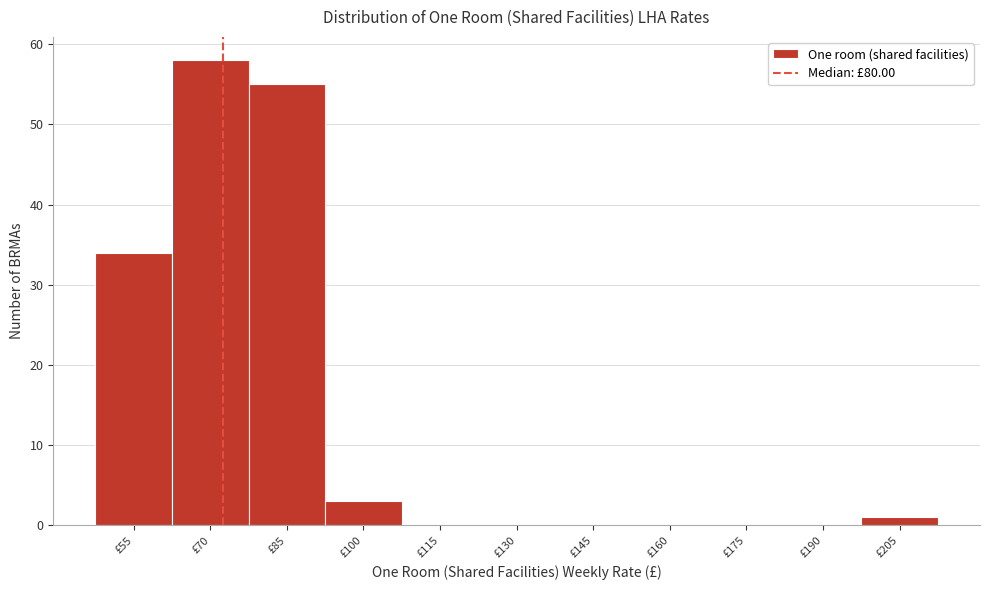

Reading left to right, extract all data points from this chart.

£55=34	£70=58	£85=55	£100=3	£115=0	£130=0	£145=0	£160=0	£175=0	£190=0	£205=1